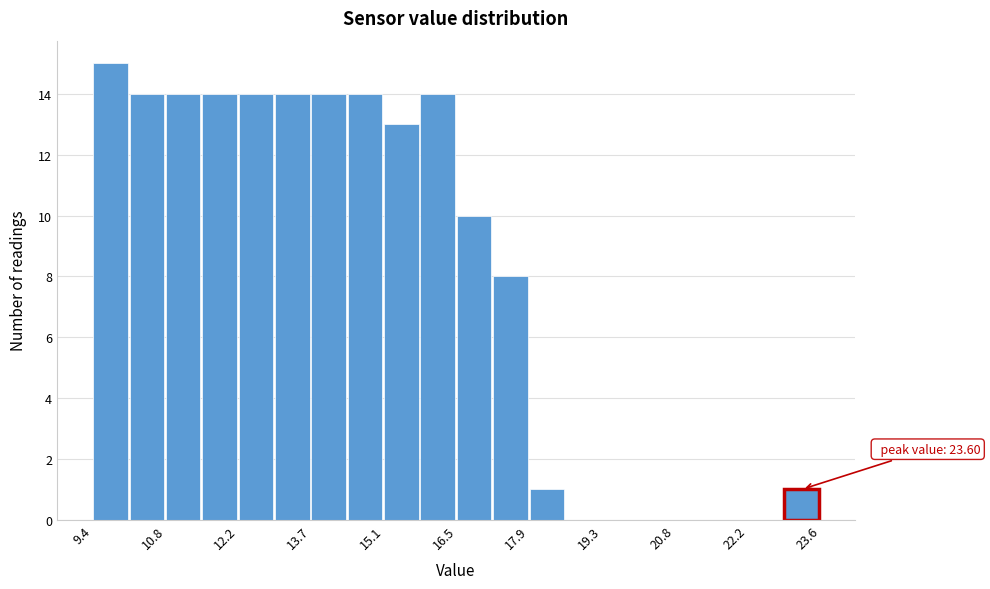

Read against the x-axis, roughly where is the centre of the tallest bar?

9.8